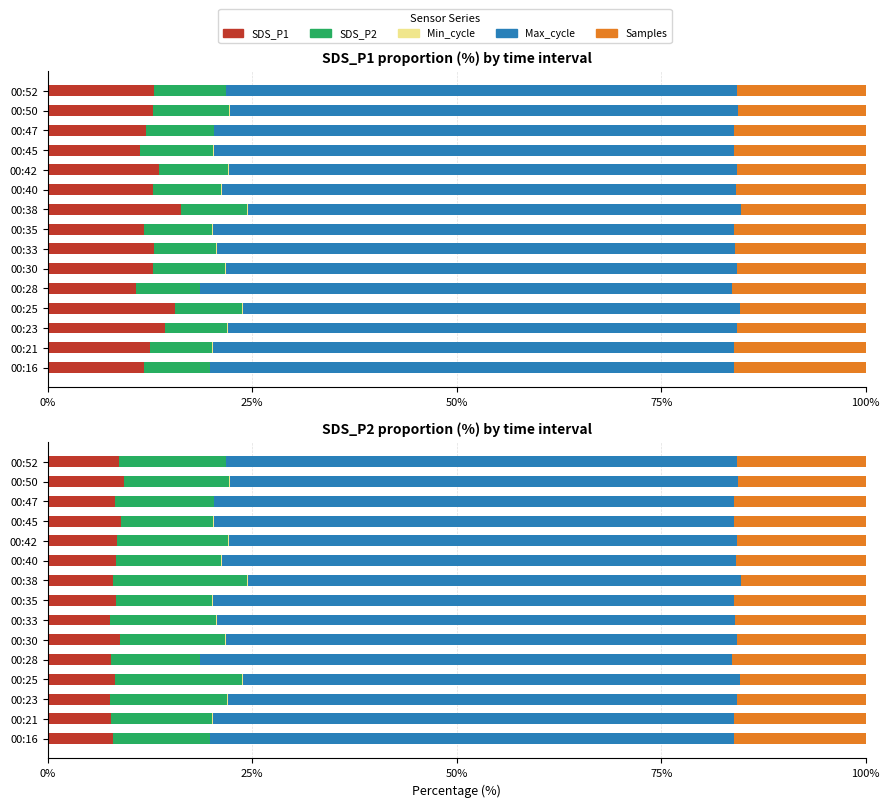

Which series changed the most between 00:33 and 00:47?

SDS_P2